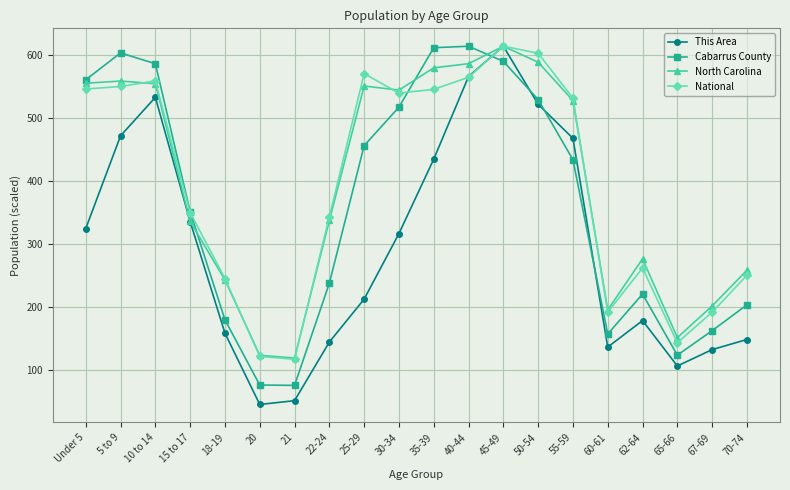

True or false: This Area has a value of 128.2 at 50-54.

False